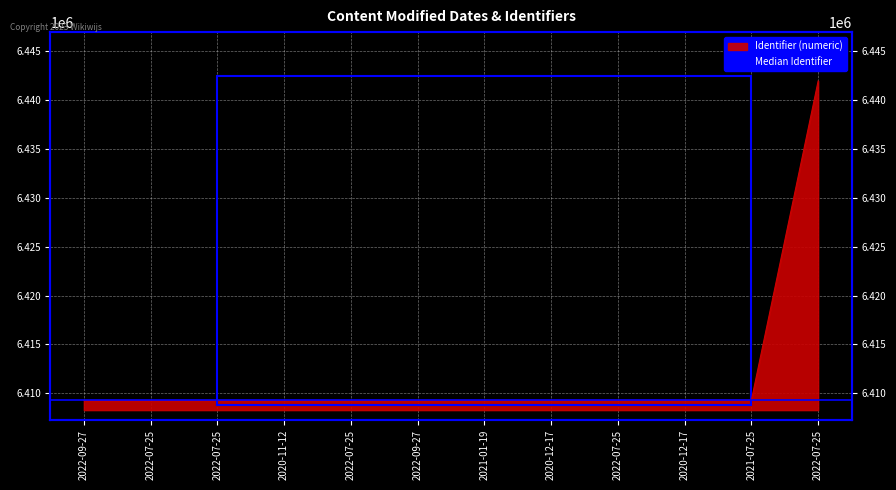

Reading left to right, list all the values displayed in this chart.

2022-09-27=6409283	2022-07-25=6409284	2022-07-25=6409286	2020-11-12=6409288	2022-07-25=6409289	2022-09-27=6409292	2021-01-19=6409295	2020-12-17=6409301	2022-07-25=6409302	2020-12-17=6409304	2021-07-25=6409306	2022-07-25=6441960